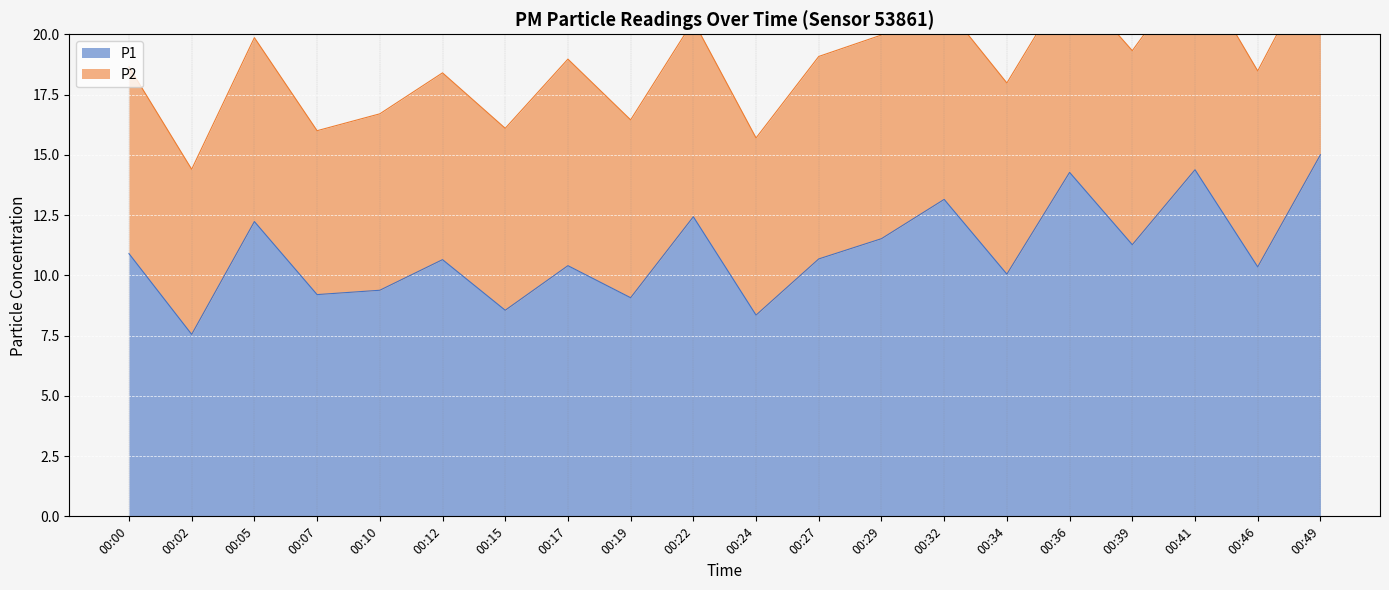

Which has a higher value, 00:29 or 00:41?

00:41